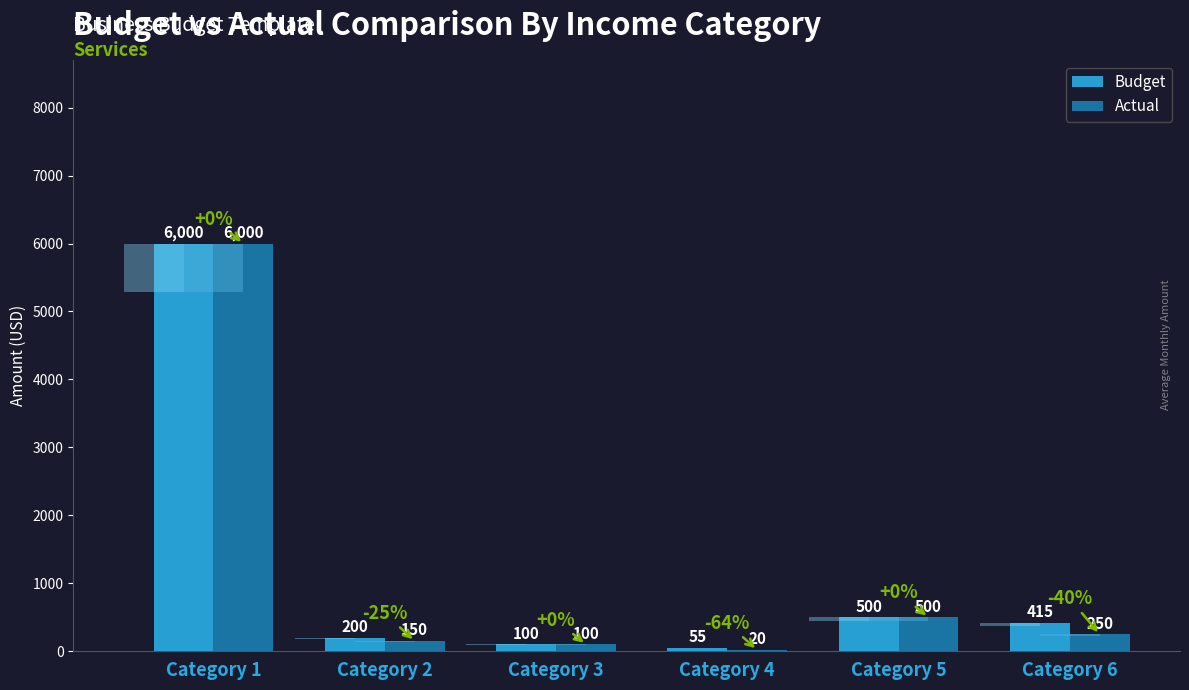

How many values in the Budget series exceed 415?

2